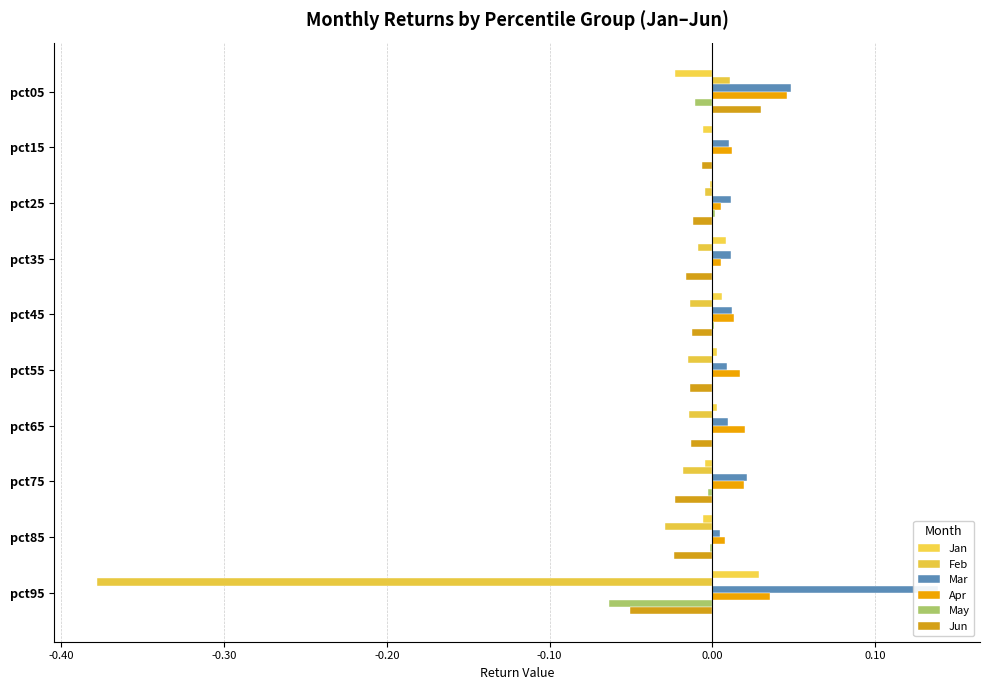

Reading left to right, transcribe all the data shown in this chart.

Jan: -0.0	-0.0	-0.0	0.0	0.0	0.0	0.0	-0.0	-0.0	0.0
Feb: 0.0	0.0	-0.0	-0.0	-0.0	-0.0	-0.0	-0.0	-0.0	-0.4
Mar: 0.0	0.0	0.0	0.0	0.0	0.0	0.0	0.0	0.0	0.1
Apr: 0.0	0.0	0.0	0.0	0.0	0.0	0.0	0.0	0.0	0.0
May: -0.0	0.0	0.0	0.0	0.0	-0.0	-0.0	-0.0	-0.0	-0.1
Jun: 0.0	-0.0	-0.0	-0.0	-0.0	-0.0	-0.0	-0.0	-0.0	-0.1